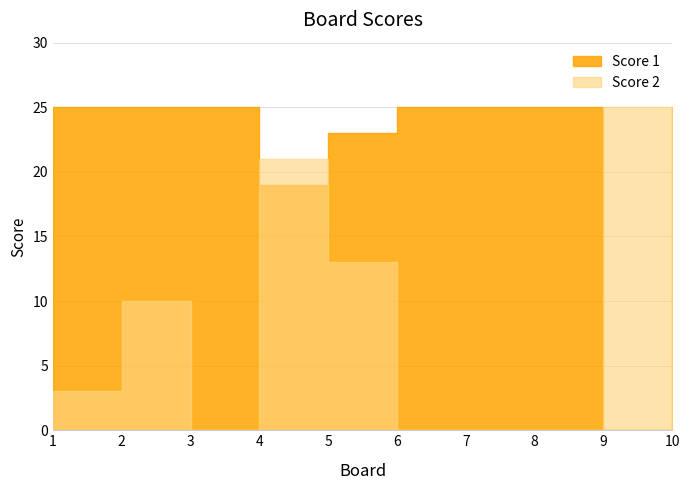

At which label does Score 2 reach its minimum?

3